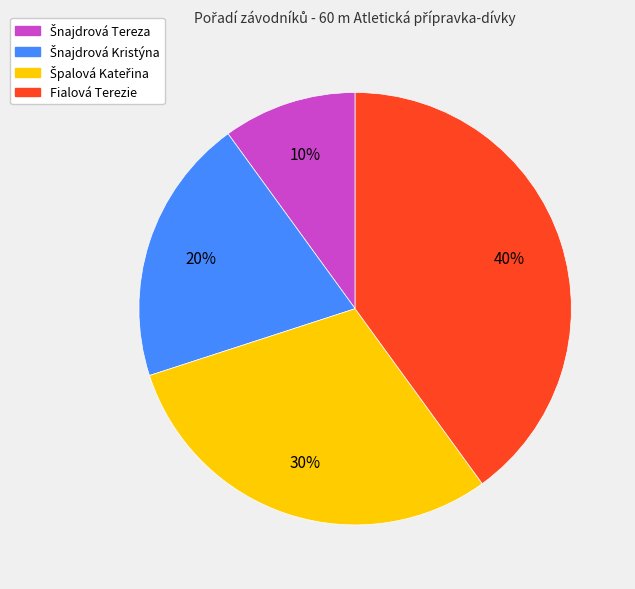

Is it true that Fialová Terezie is 40% of the pie?

True